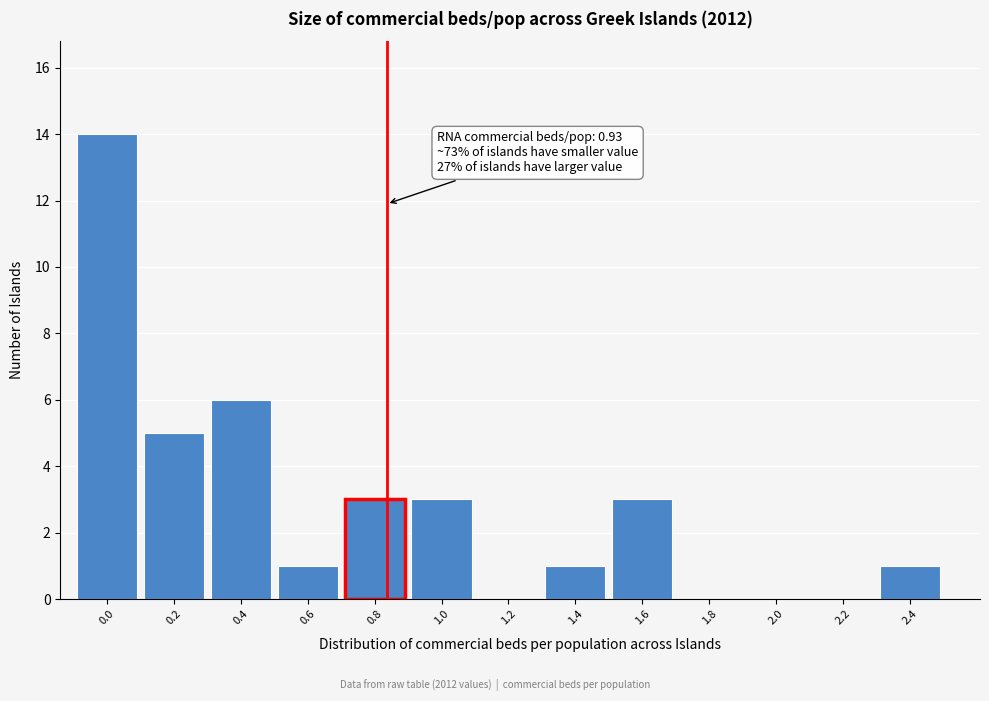

Reading left to right, list all the values displayed in this chart.

0.0=14	0.2=5	0.4=6	0.6=1	0.8=3	1.0=3	1.2=0	1.4=1	1.6=3	1.8=0	2.0=0	2.2=0	2.4=1